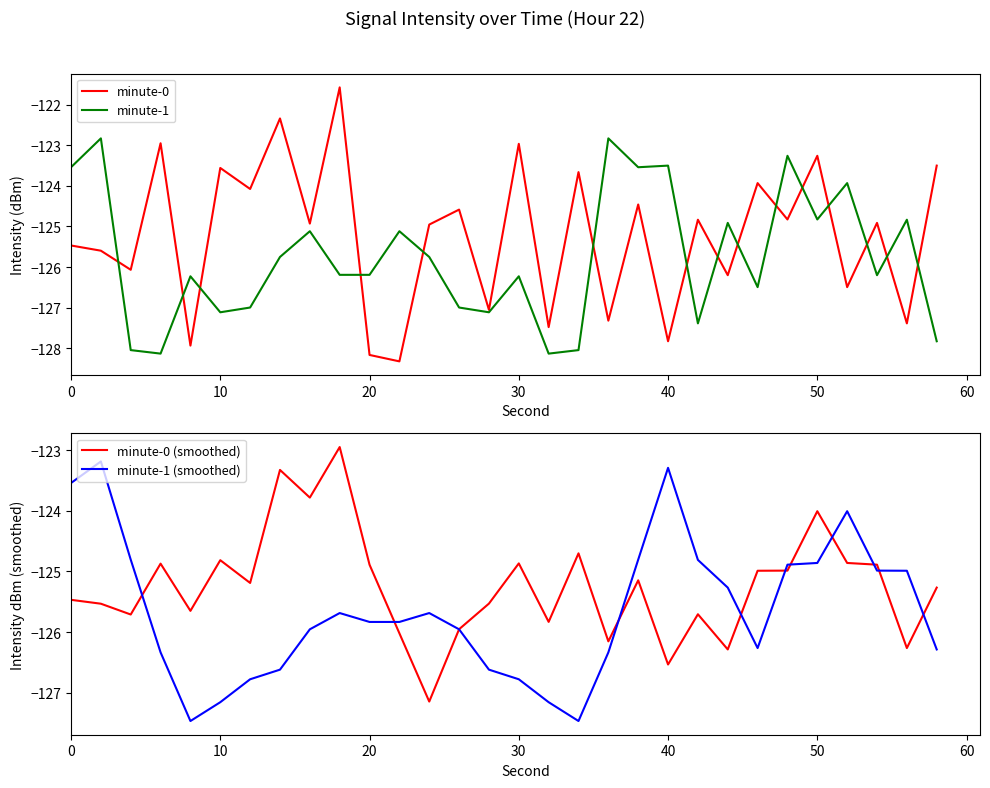

What is the value of the minute-0 point at the 25th from the left?

-124.8